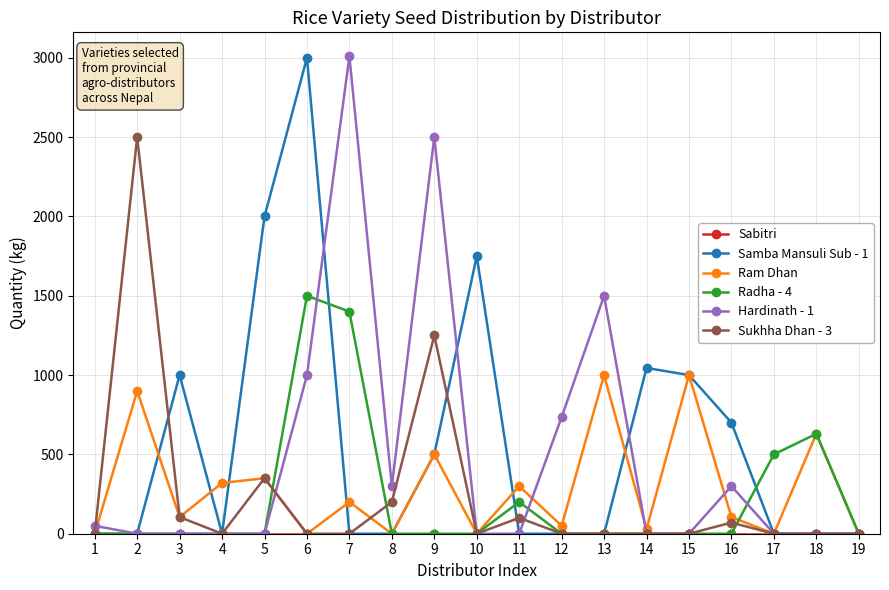

The value of Sukhha Dhan - 3 at 12 is 0. True or false?

True